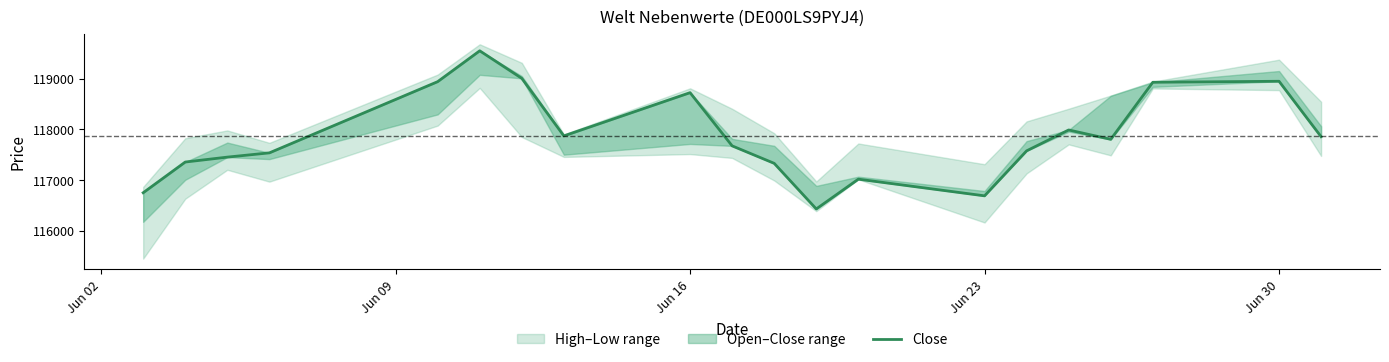

What is the average value?

117872